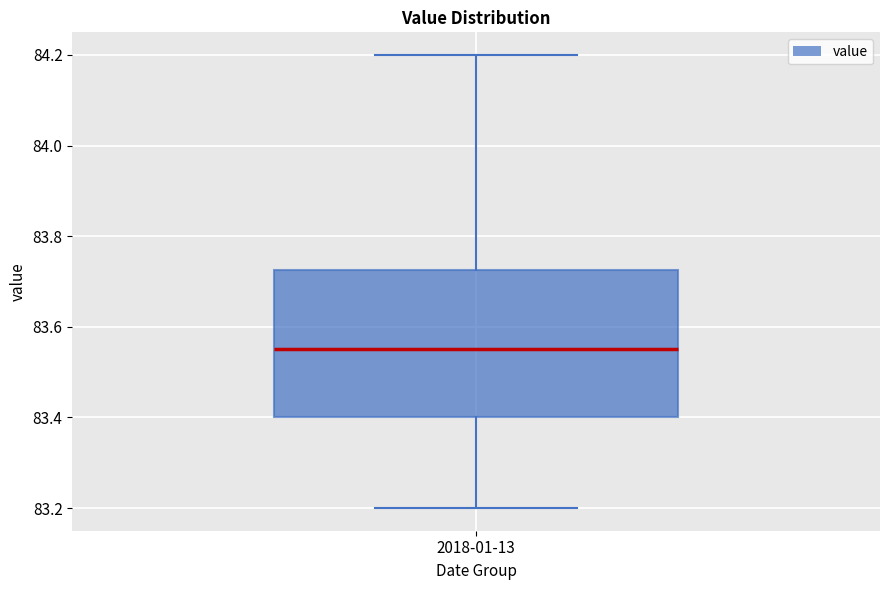

Transcribe this box plot: give where the median line is, the range the box spans, and where the two whiskers end, as read against the y-axis. The values are not printed on the chart, so give them approximately, as read against the axis.

median 83.56, box 83.40 to 83.72, whiskers 83.20 to 84.20